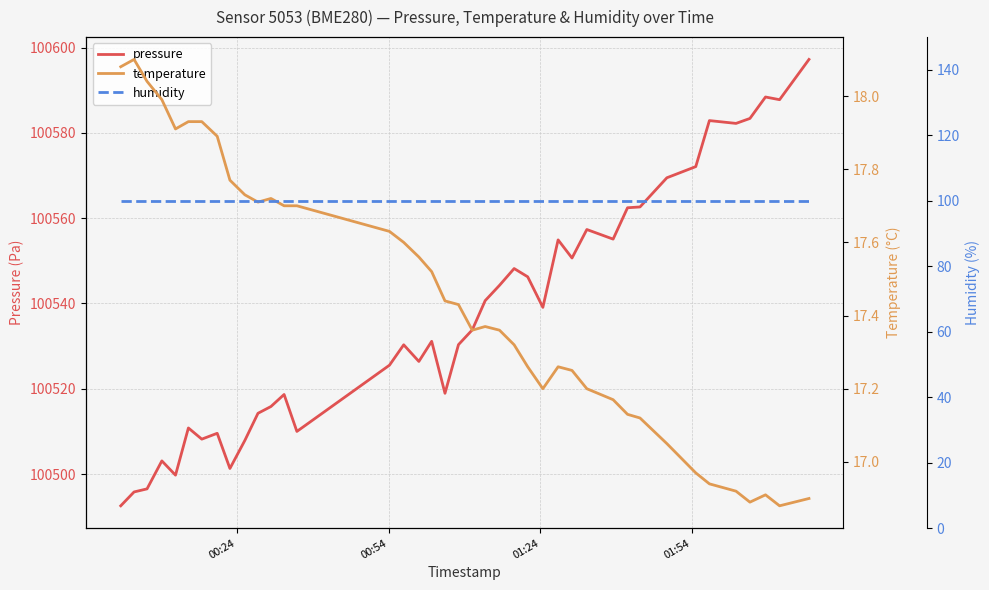

Does the chart have visible grid lines?

Yes